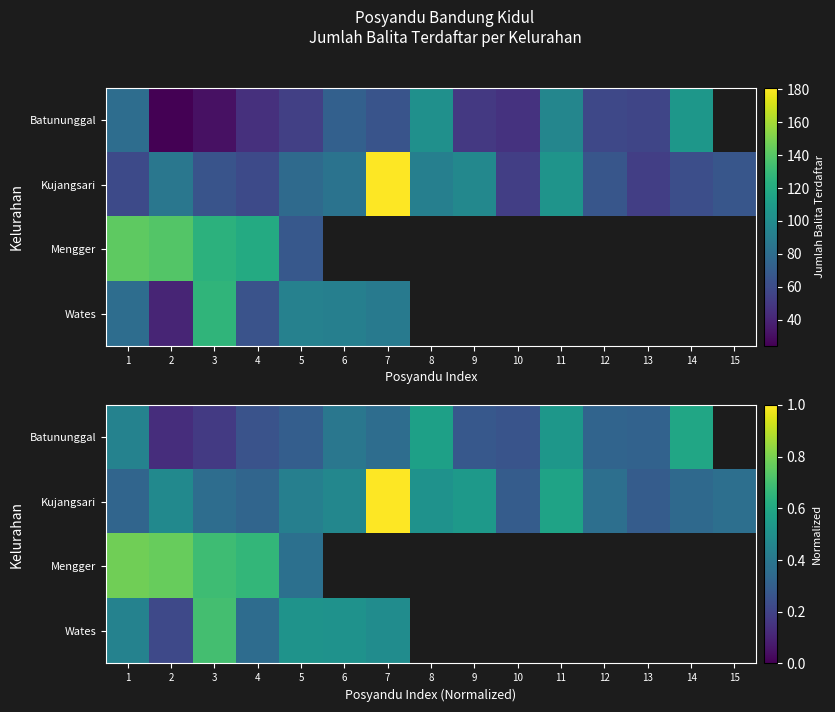

Between 15 and 3, which is larger?

3